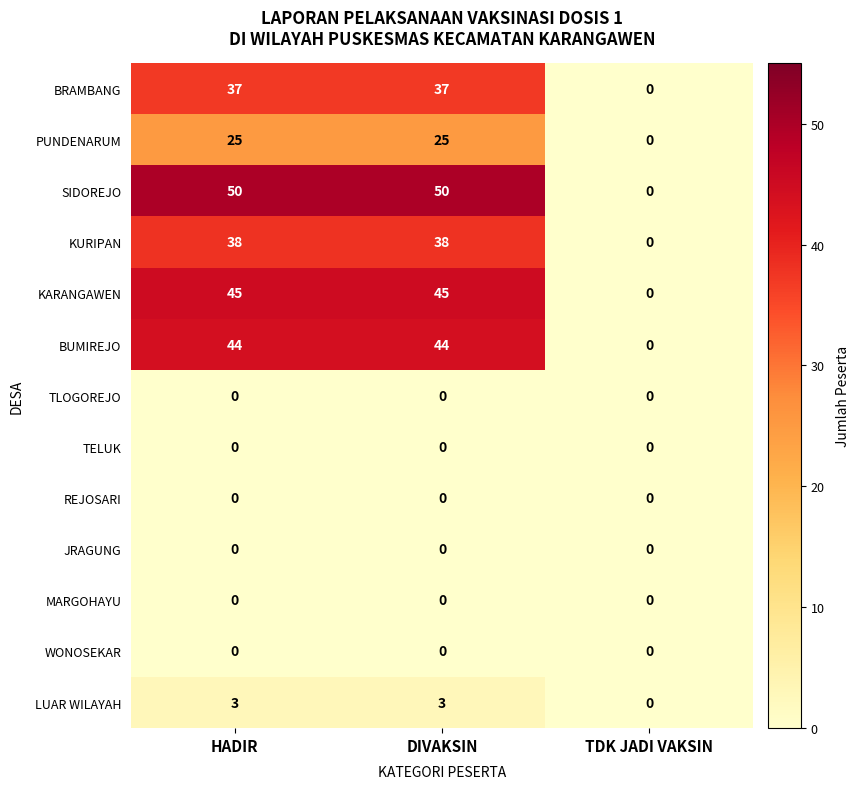

What is the spread (max minus min) of values at HADIR?

50